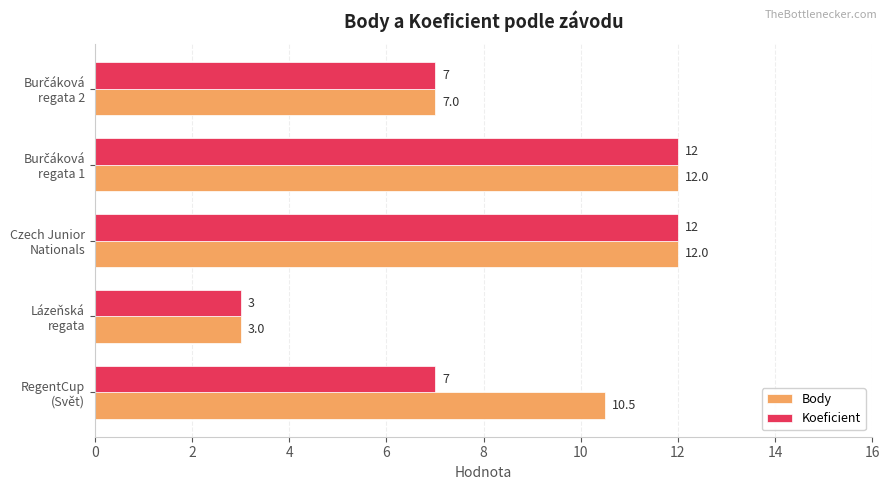

How many Koeficient values are between 7 and 12?

4